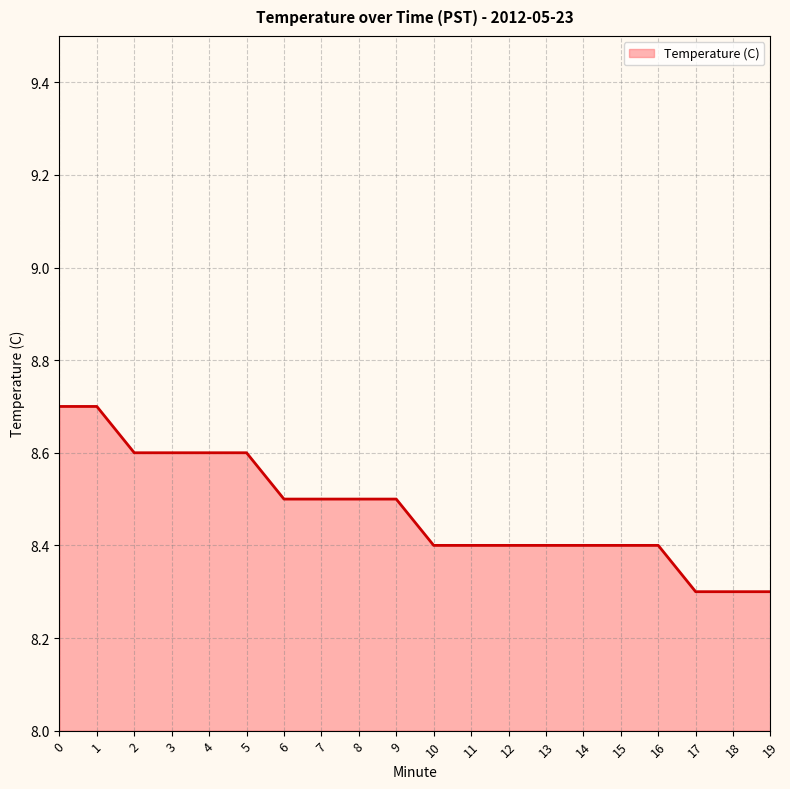

What is the smallest value displayed?

8.3